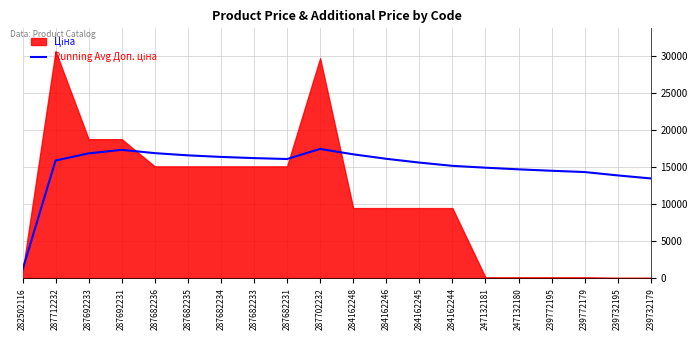

Is it true that the value at 282502116 is 1109.2?

True